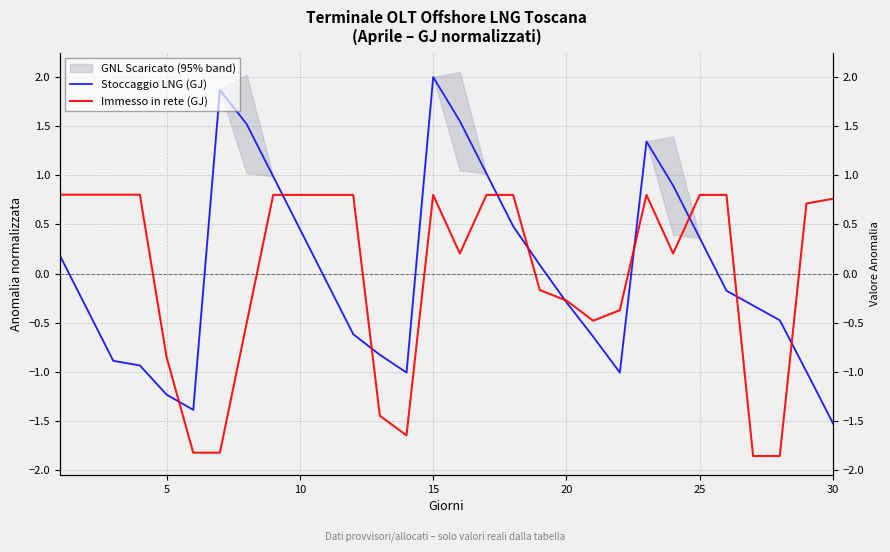

How many positive values does the Stoccaggio LNG (GJ) series have?

13